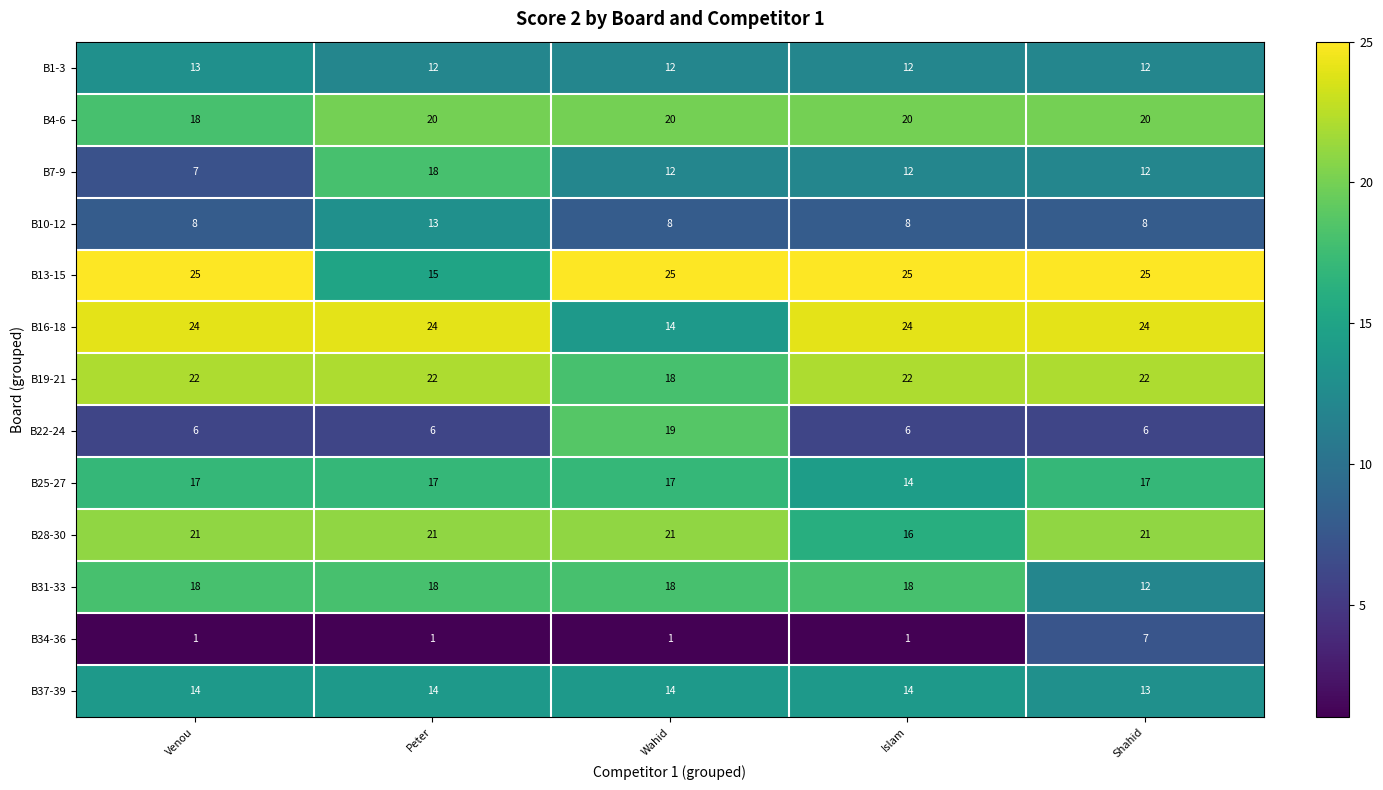

What is the greatest value displayed?

25